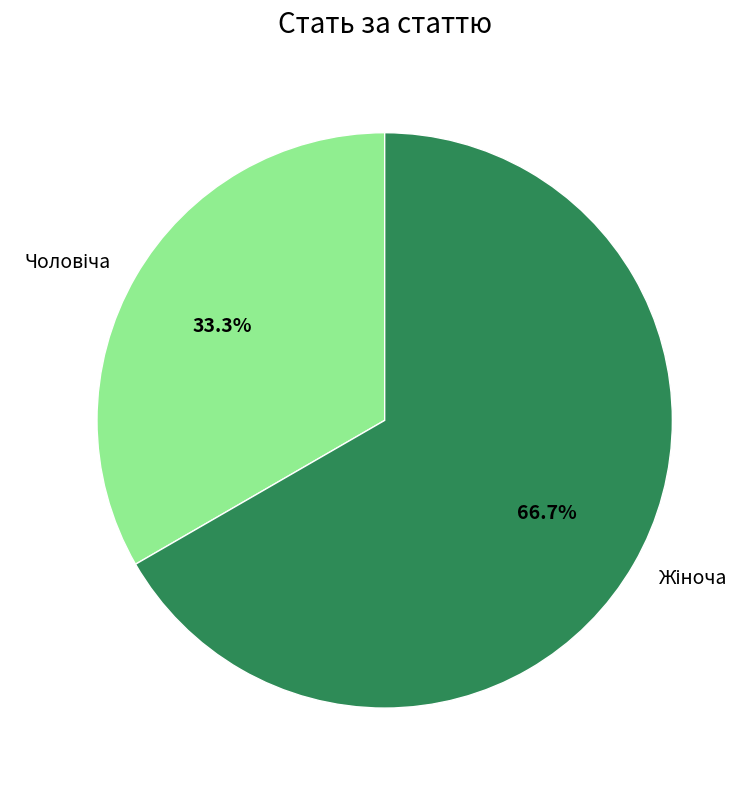

Is there any slice that represents more than half of the pie?

Yes